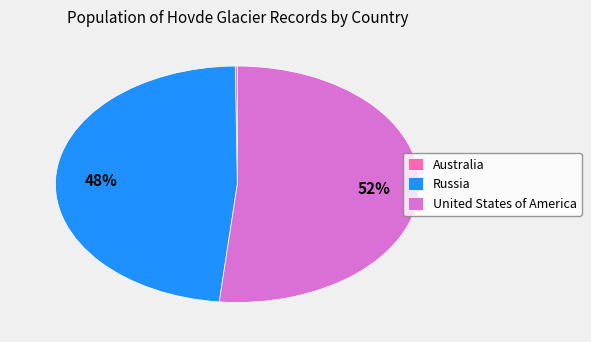

The Russia slice represents 57% of the pie. True or false?

False